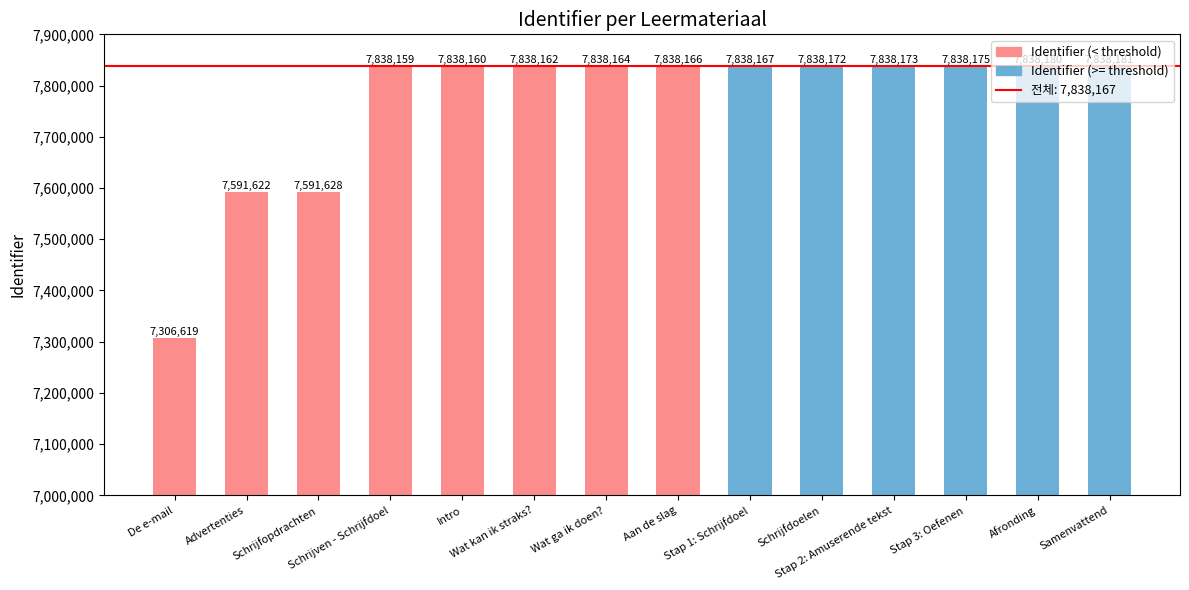

What is the minimum value shown in the chart?

7306619